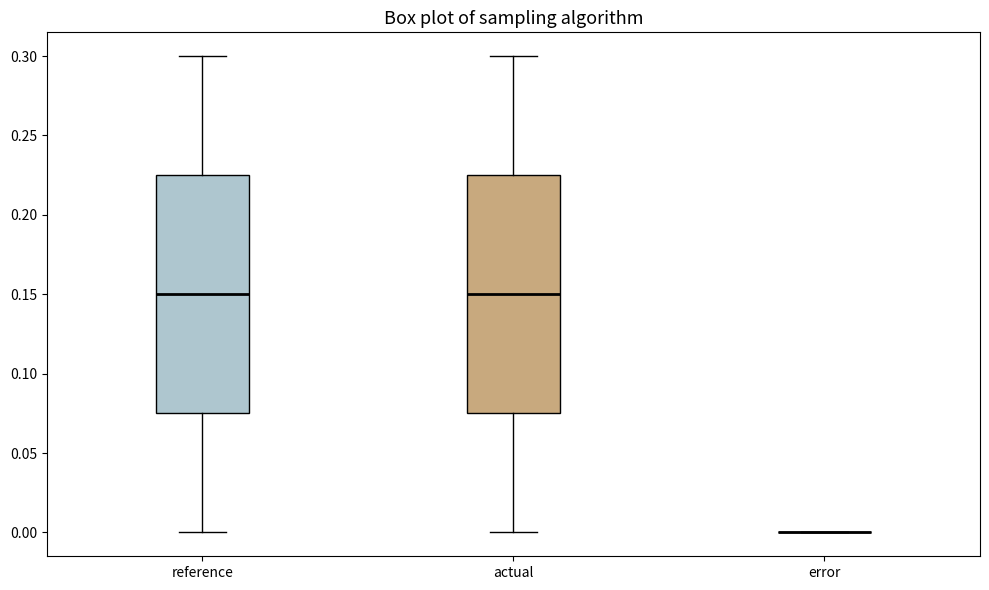

Where is the lower edge of the box for actual on the y-axis? The values are not printed on the chart, so give them approximately, as read against the axis.

0.075